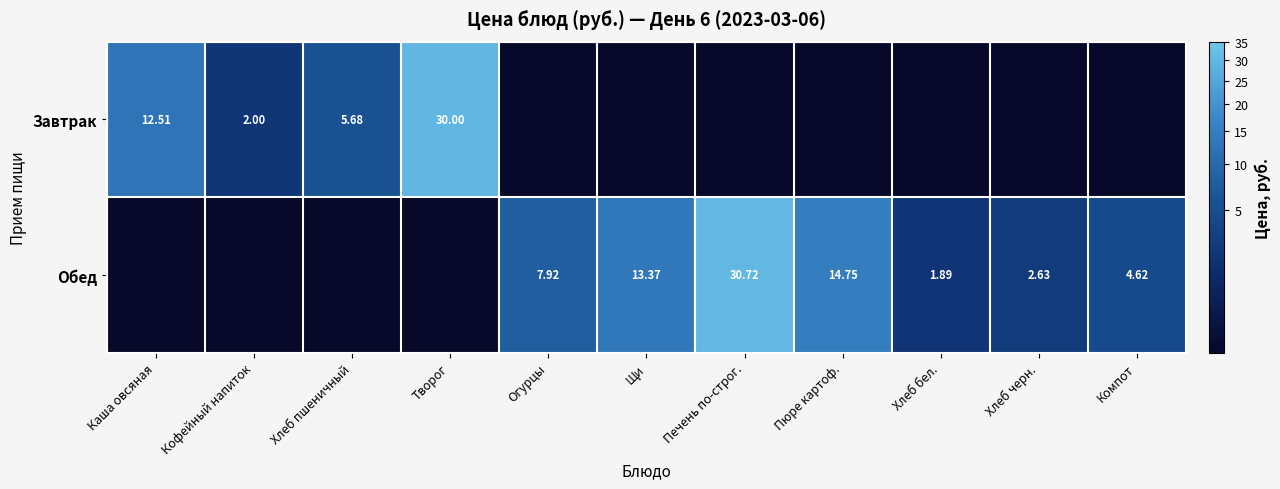

Which has a higher value, Хлеб пшеничный or Хлеб черн.?

Хлеб пшеничный